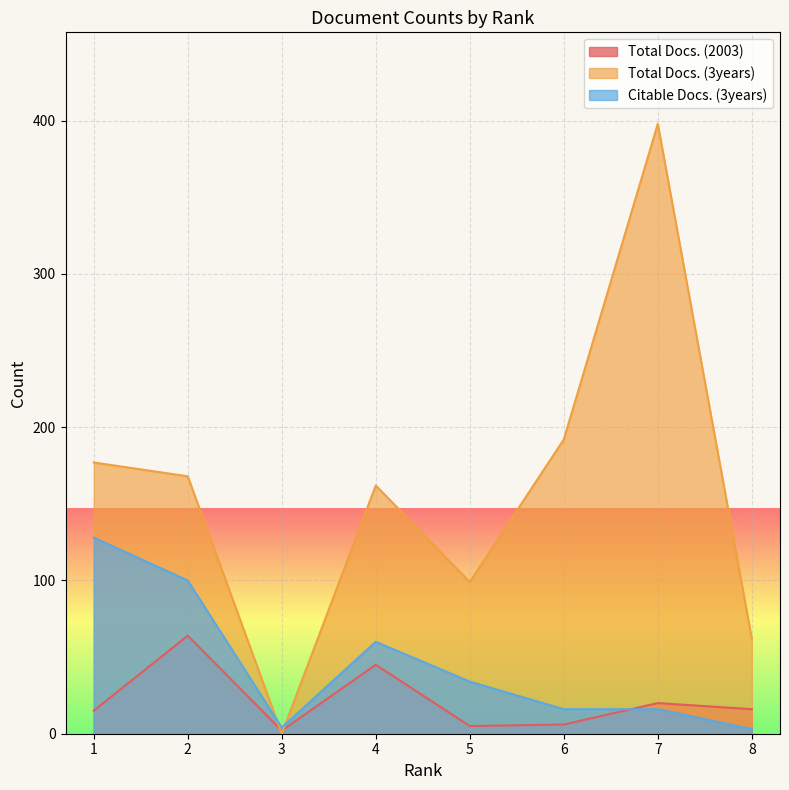

What is the average value of the Total Docs. (3years) series?

157